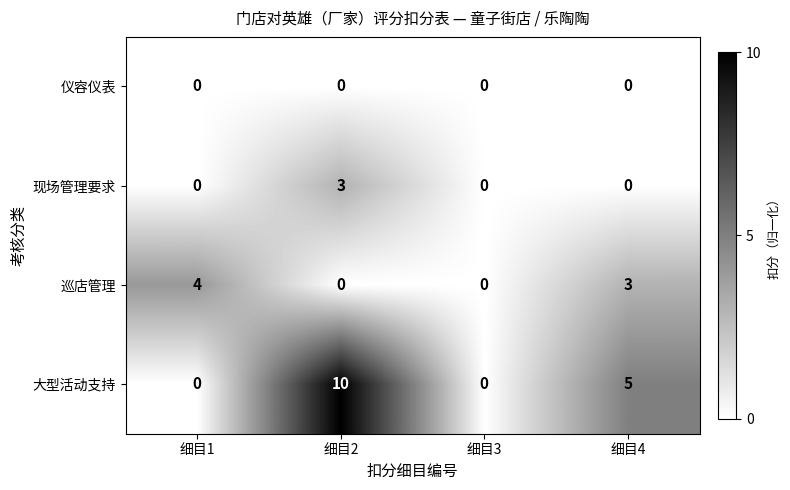

Between 细目1 and 细目3, which series saw the biggest shift?

巡店管理